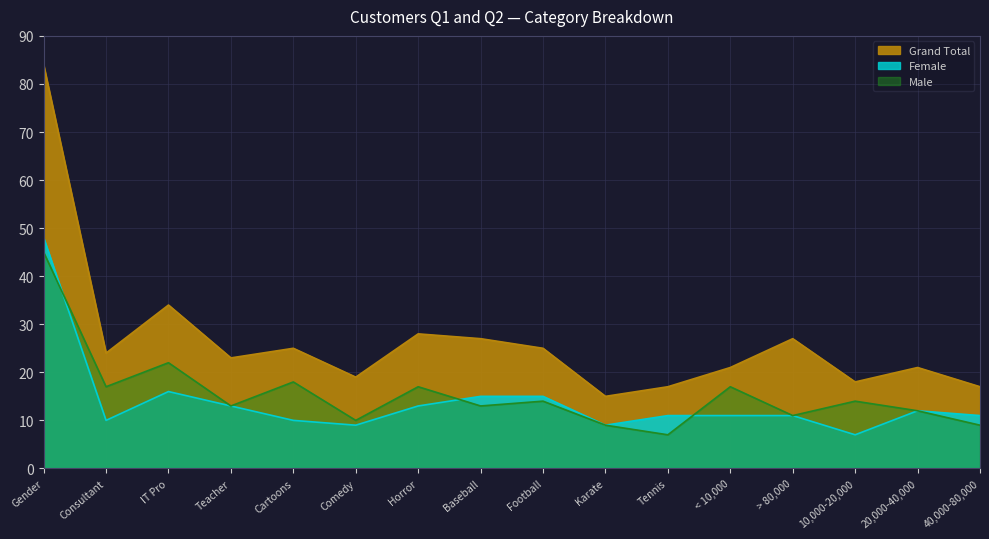

At which category is the sum across all series the highest?

Gender